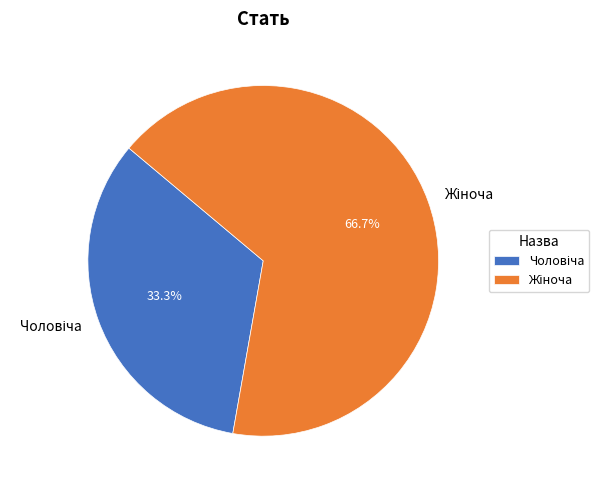

How many segments does this pie chart have?

2